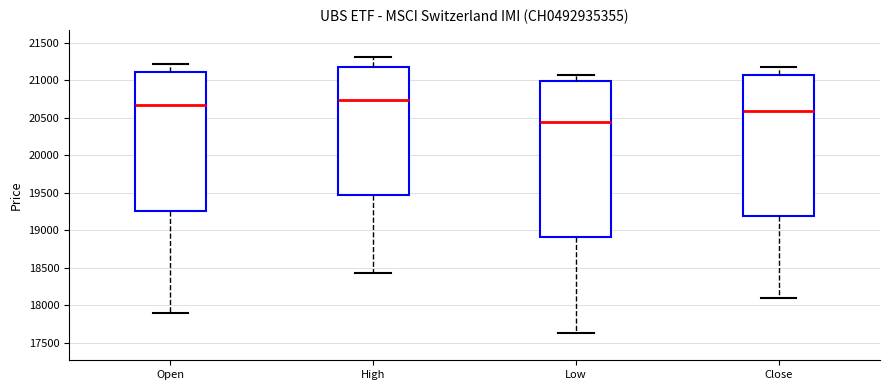

Comparing the boxes themselves (not the whiskers), which one is the tallest?

Low